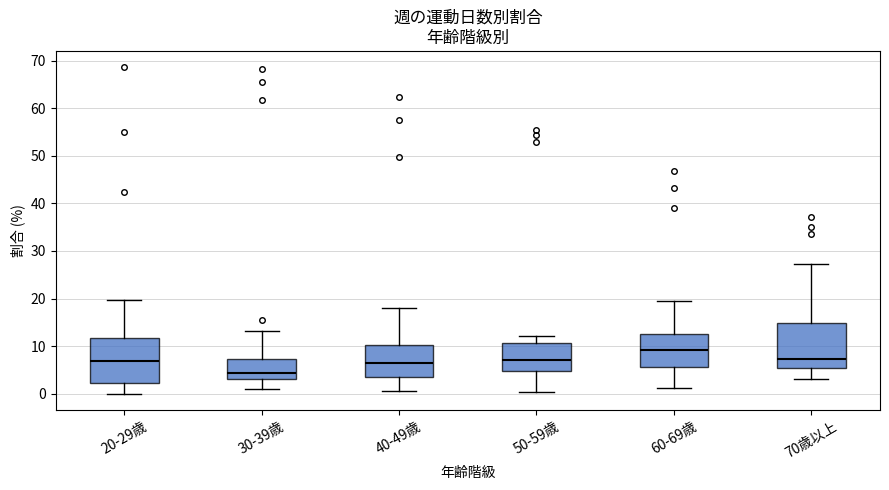

Where does the upper whisker of the box for 70歳以上 end on the y-axis? The values are not printed on the chart, so give them approximately, as read against the axis.

27